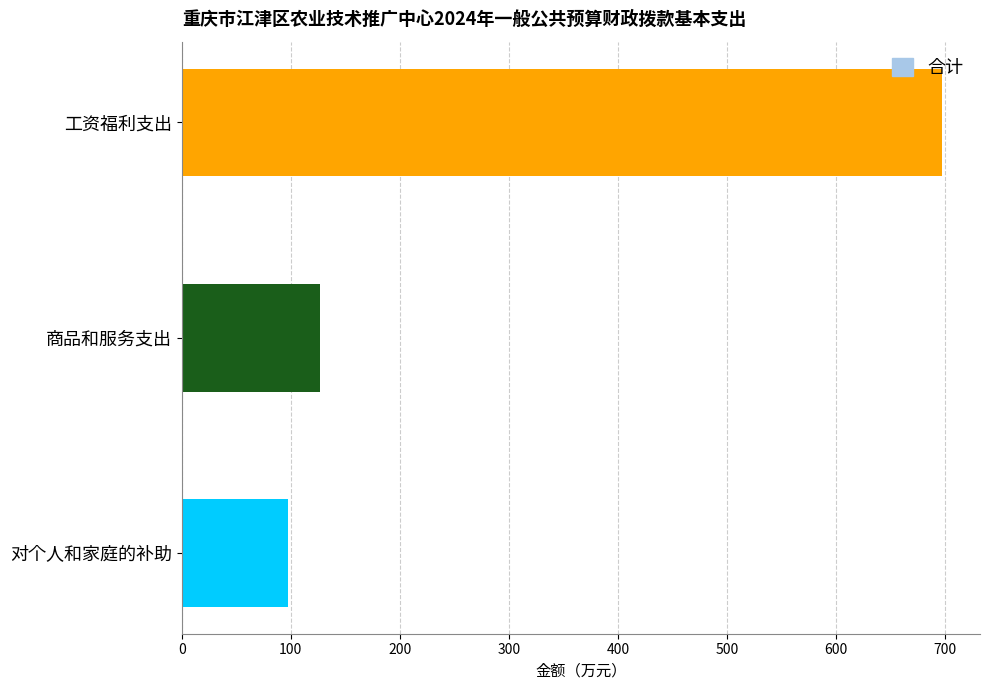

Reading bottom to top, list all the values displayed in this chart.

97.2	126.9	696.9